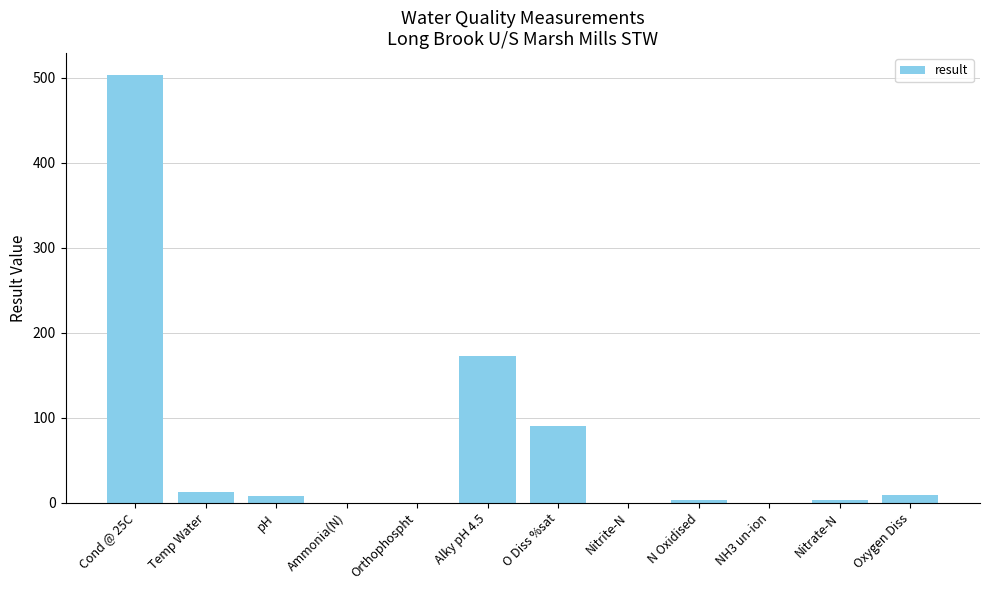

What is the sum of all values?

804.0